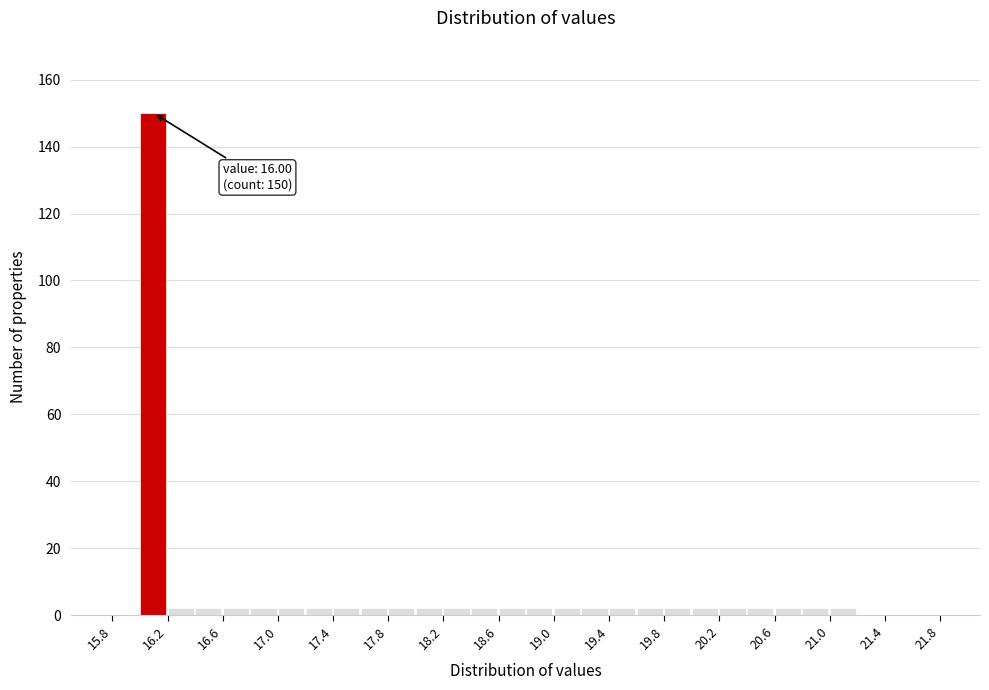

Which range on the x-axis has the tallest bar?

16.0 to 16.2